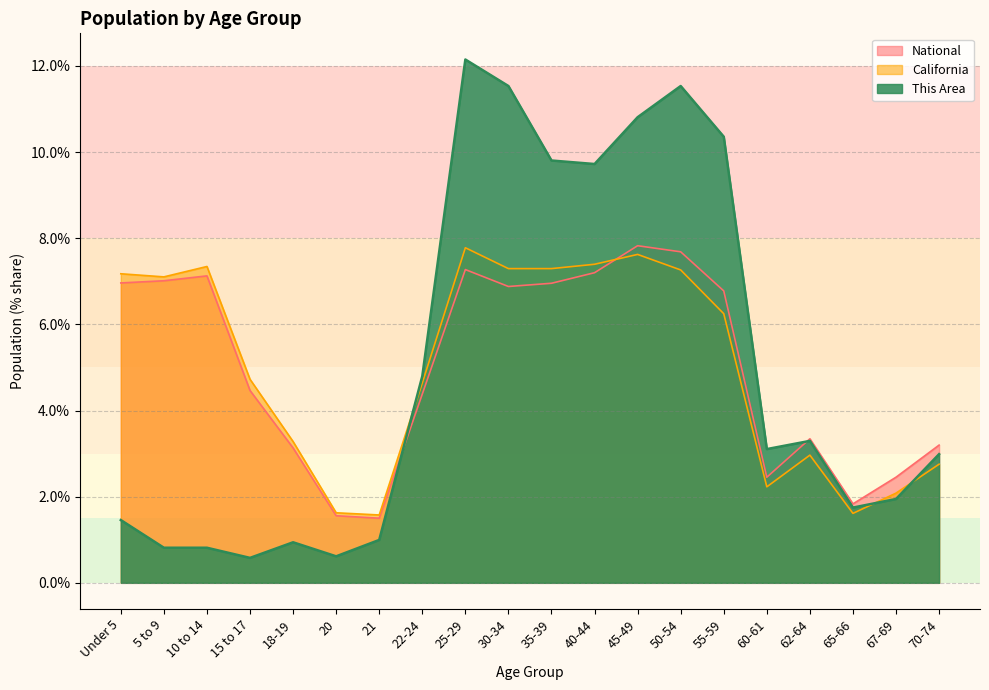

Reading left to right, extract all data points from this chart.

This Area: Under 5=1.5	5 to 9=0.8	10 to 14=0.8	15 to 17=0.6	18-19=0.9	20=0.6	21=1.0	22-24=4.8	25-29=12.1	30-34=11.5	35-39=9.8	40-44=9.7	45-49=10.8	50-54=11.5	55-59=10.4	60-61=3.1	62-64=3.3	65-66=1.7	67-69=1.9	70-74=3.0
California: Under 5=7.2	5 to 9=7.1	10 to 14=7.3	15 to 17=4.7	18-19=3.3	20=1.6	21=1.6	22-24=4.6	25-29=7.8	30-34=7.3	35-39=7.3	40-44=7.4	45-49=7.6	50-54=7.3	55-59=6.2	60-61=2.2	62-64=3.0	65-66=1.6	67-69=2.1	70-74=2.8
National: Under 5=7.0	5 to 9=7.0	10 to 14=7.1	15 to 17=4.5	18-19=3.1	20=1.6	21=1.5	22-24=4.4	25-29=7.3	30-34=6.9	35-39=7.0	40-44=7.2	45-49=7.8	50-54=7.7	55-59=6.8	60-61=2.5	62-64=3.3	65-66=1.8	67-69=2.5	70-74=3.2